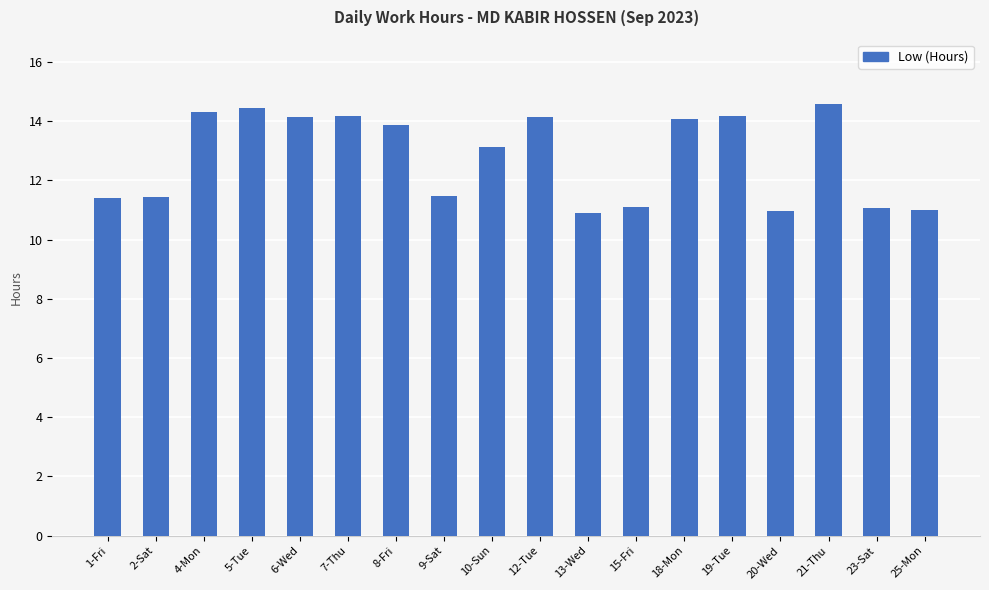

What is the maximum value shown in the chart?

14.6